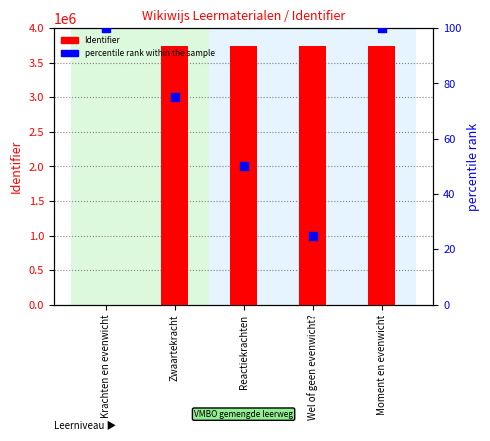

At which category is the sum across all series the highest?

Moment en evenwicht